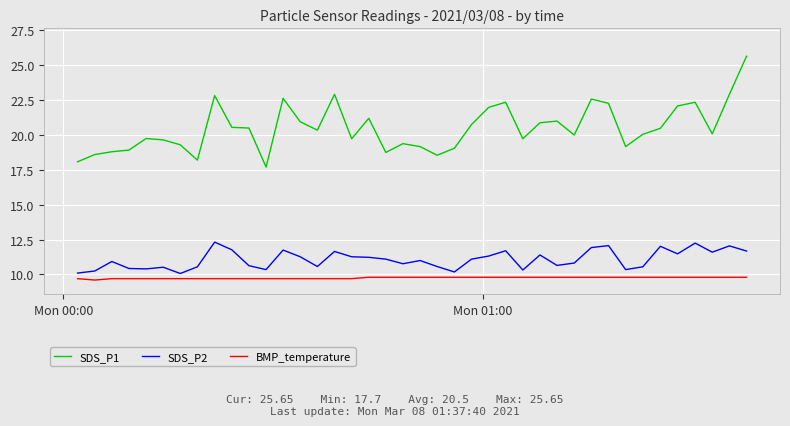

What is the highest value of the SDS_P2 series?

12.3